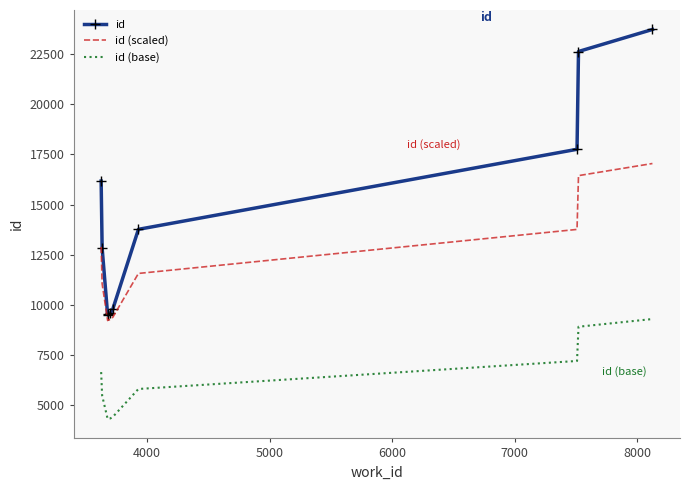

Rank the series by their maximum value, from lowest to highest.

id (base), id (scaled), id